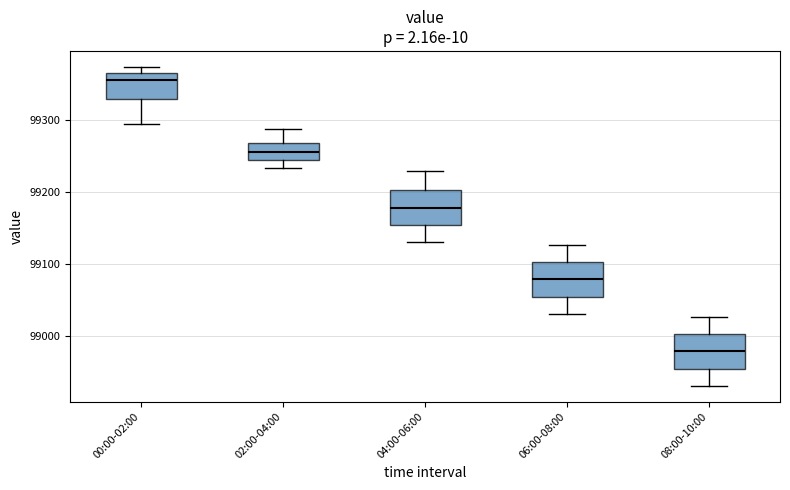

Where is the lower edge of the box for 04:00-06:00 on the y-axis? The values are not printed on the chart, so give them approximately, as read against the axis.

99150